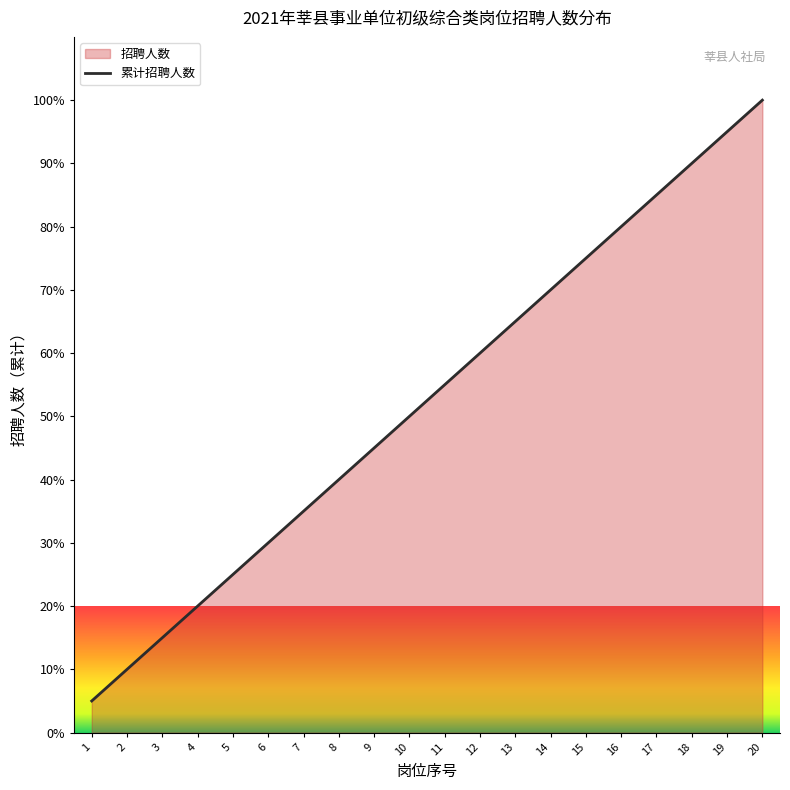

Which category has the lowest value across all series?

1